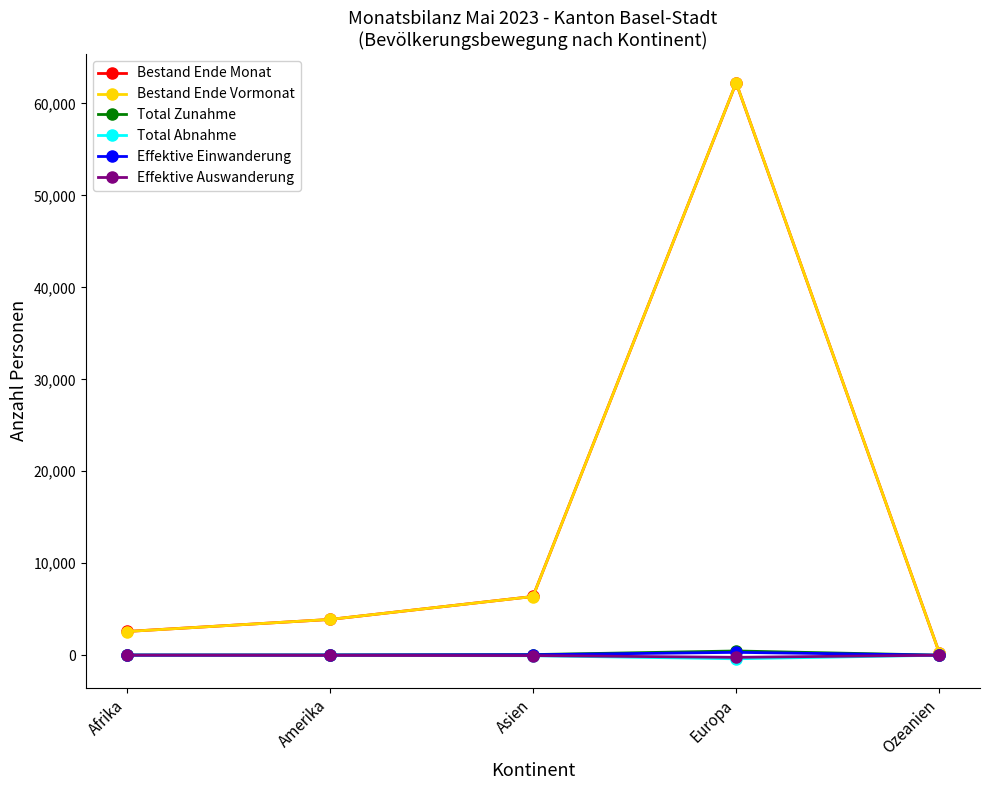

At which category does the chart reach its peak across all series?

Europa